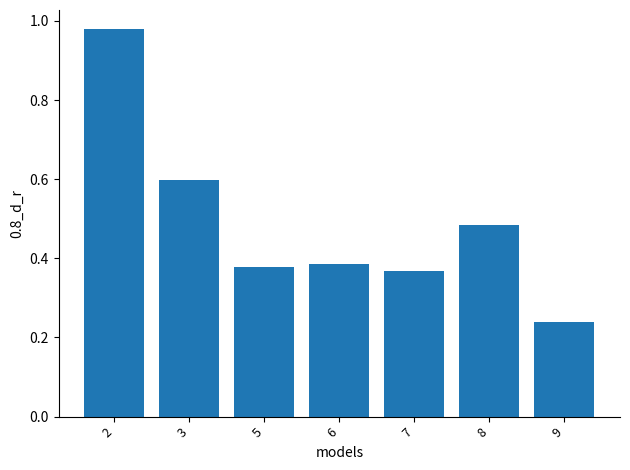

Which label corresponds to the smallest value in the chart?

9